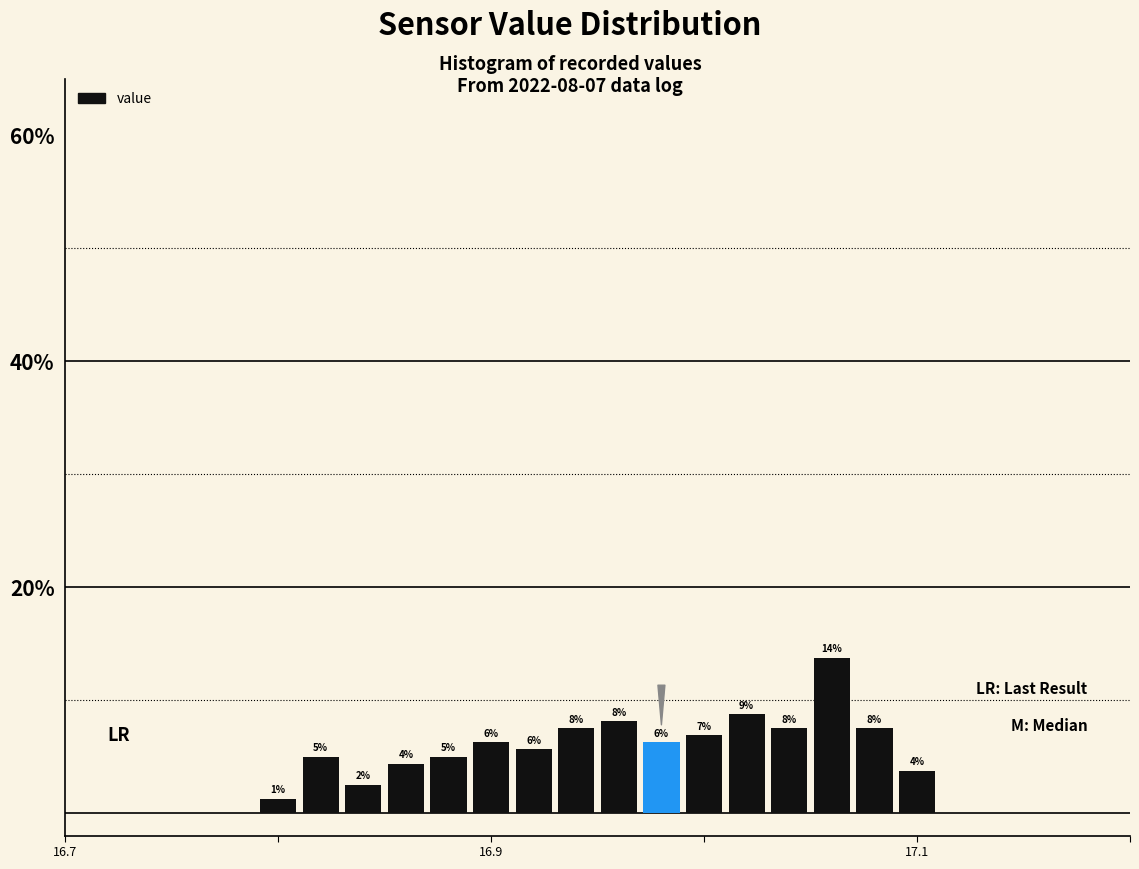

Read against the x-axis, roughly where is the centre of the tallest bar?

17.06